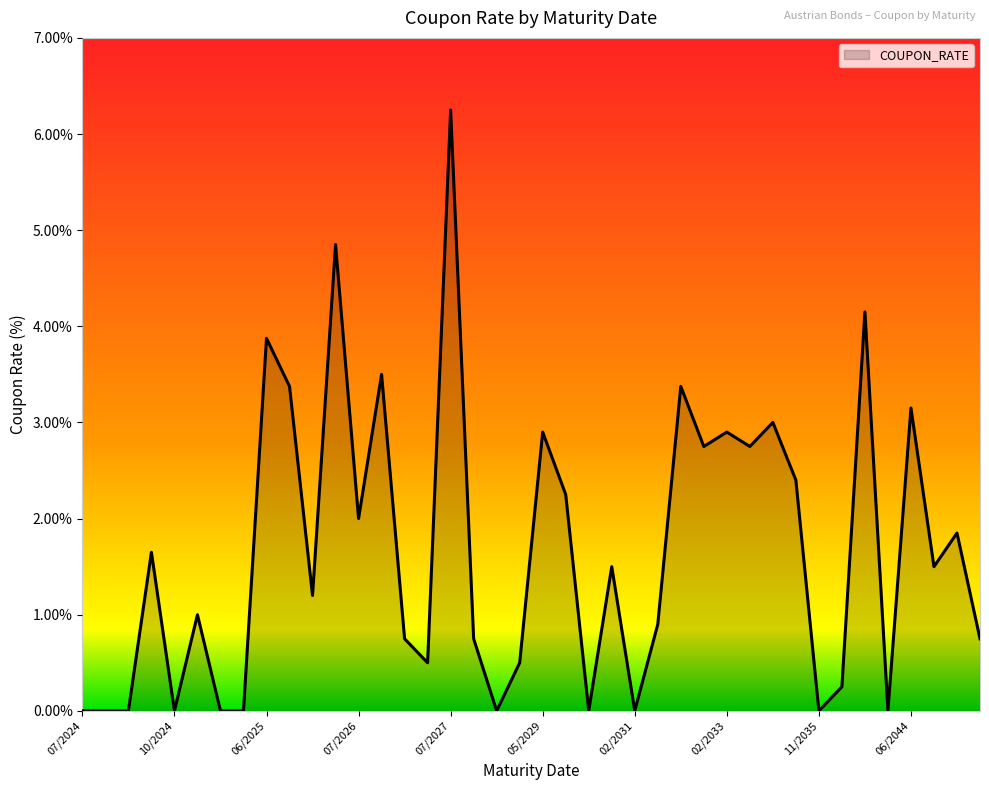

Does the chart have visible grid lines?

No